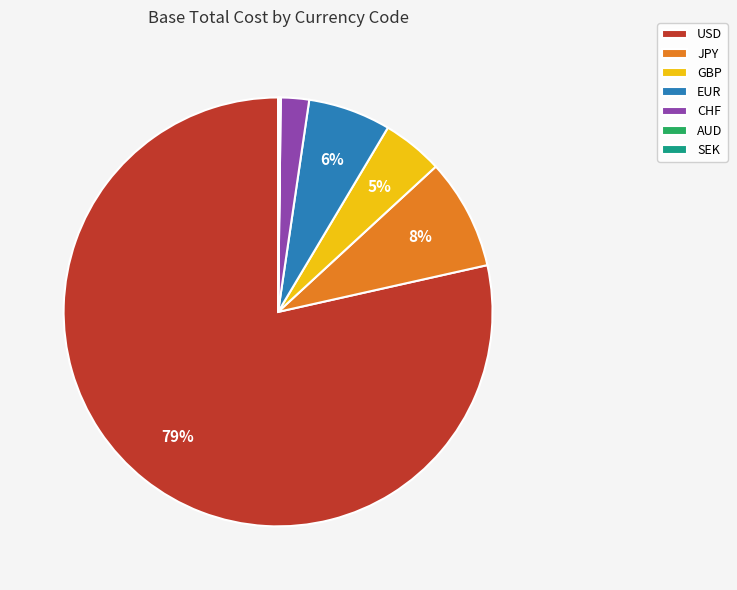

Do JPY and GBP together represent more than half of the pie?

No